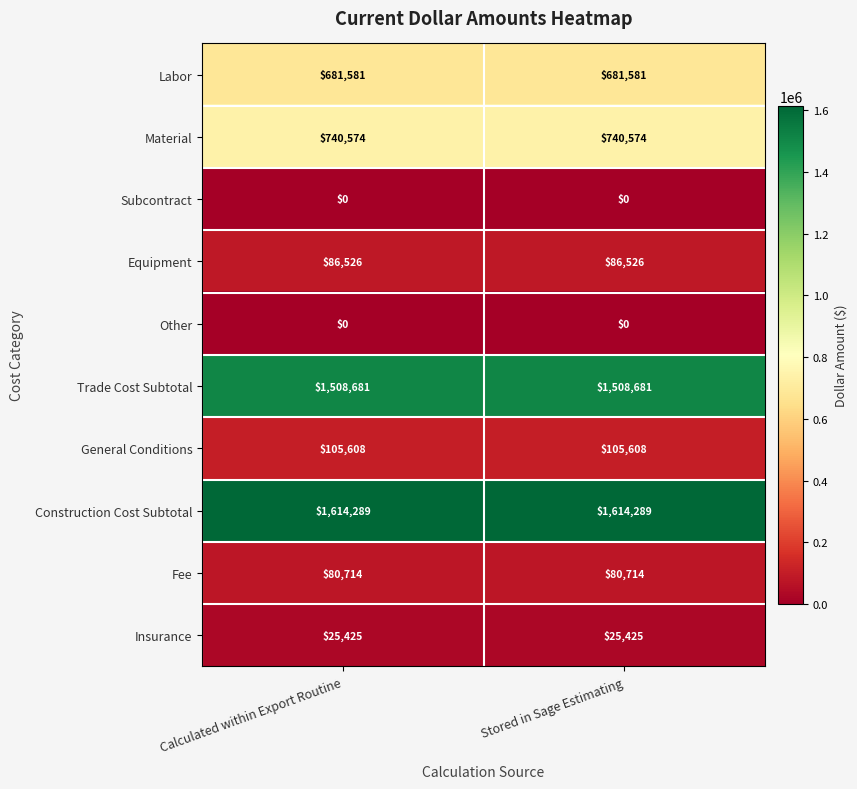

Reading left to right, what are all the values shown in this chart?

Labor: 681581	681581
Material: 740574	740574
Subcontract: 0	0
Equipment: 86526	86526
Other: 0	0
Trade Cost Subtotal: 1508681	1508681
General Conditions: 105608	105608
Construction Cost Subtotal: 1614289	1614289
Fee: 80714	80714
Insurance: 25425	25425